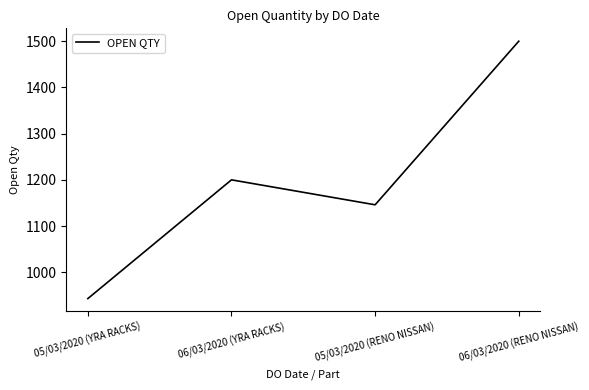

At which label is the value closest to 1221?

06/03/2020 (YRA RACKS)